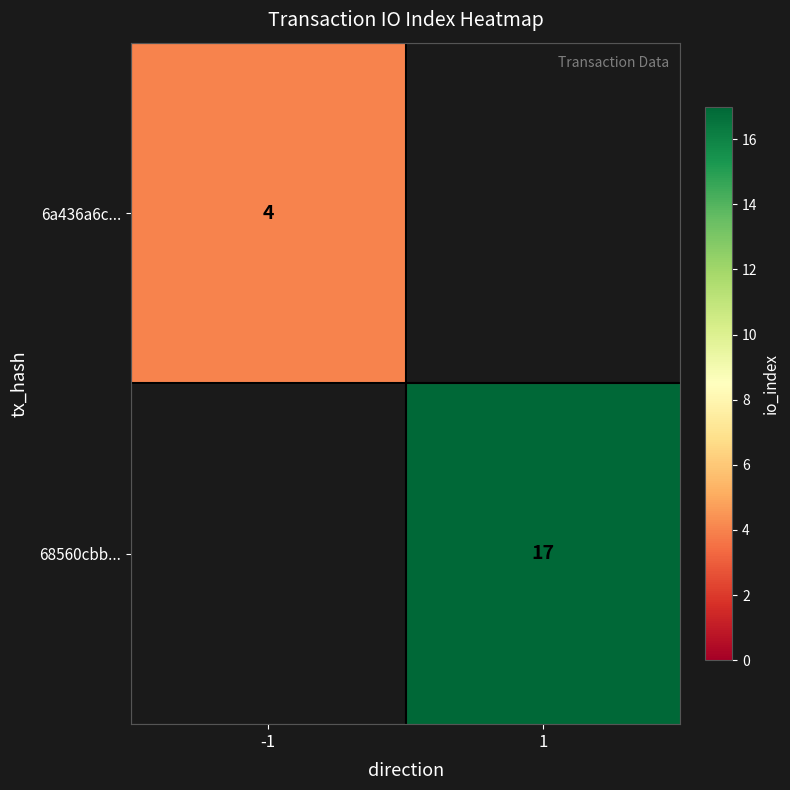

True or false: 6a436a6c... has a value of 6 at -1.

False